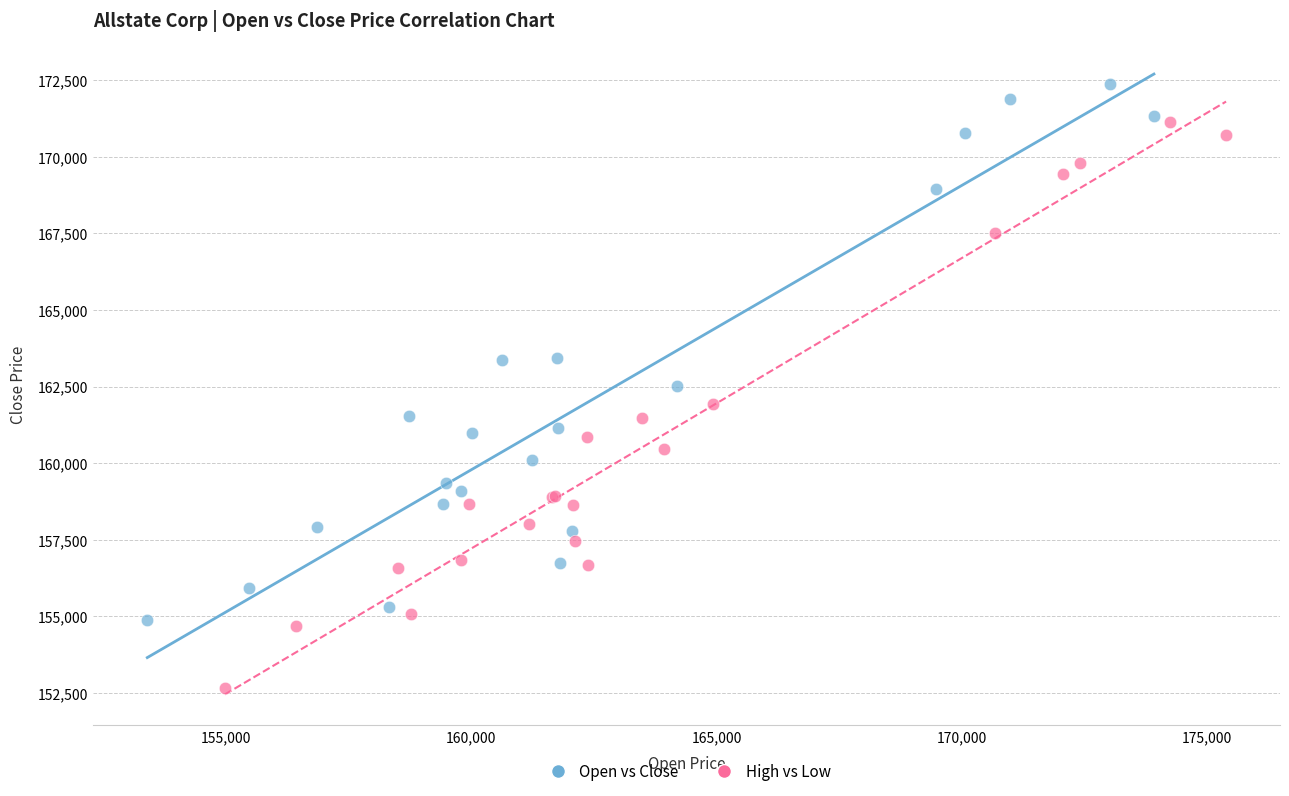

Which series contains the highest Y value?

Open vs Close